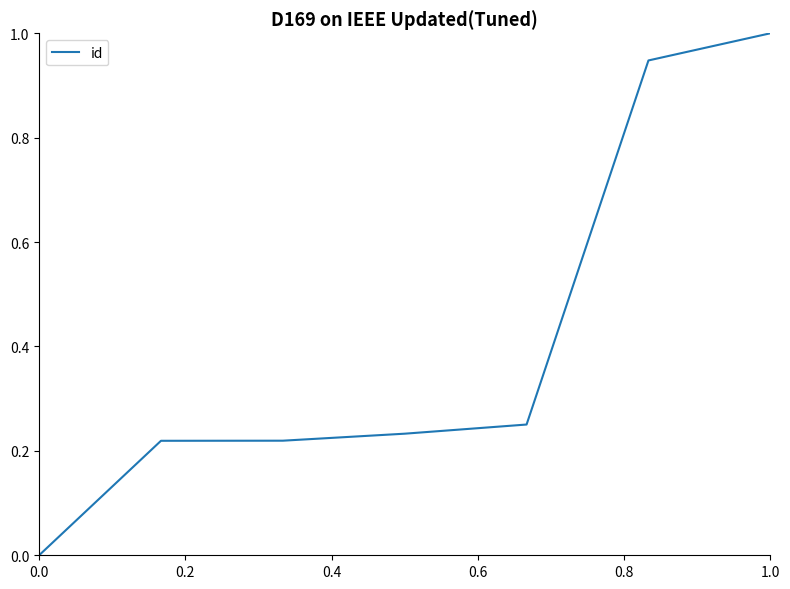

What is the sum of all values?

2.9